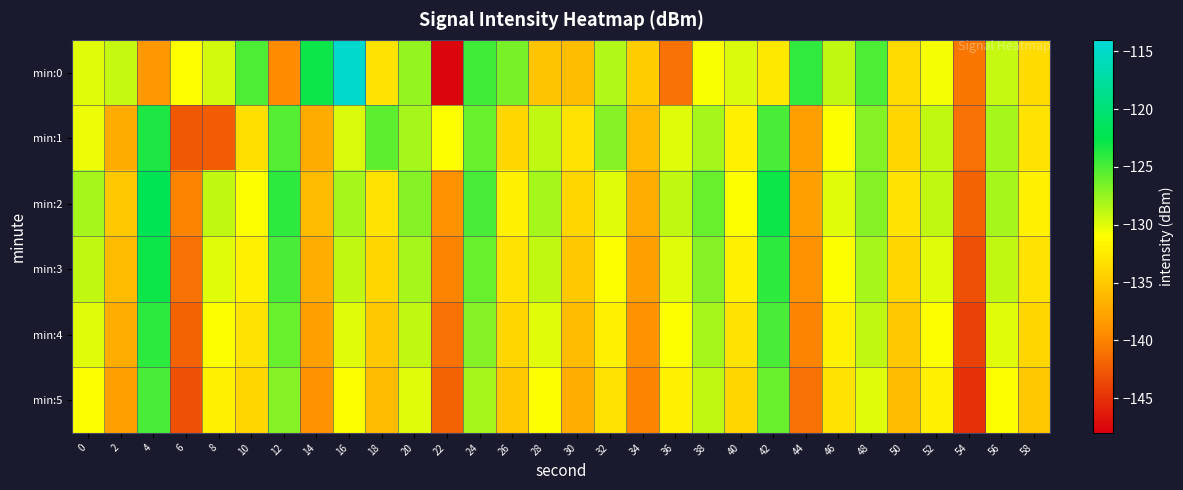

Reading left to right, what are all the values shown in this chart?

min:0: 0=-130.0	2=-129.0	4=-138.6	6=-131.0	8=-129.4	10=-125.1	12=-139.5	14=-122.9	16=-114.8	18=-133.0	20=-127.5	22=-147.5	24=-124.7	26=-126.5	28=-135.3	30=-135.8	32=-128.5	34=-134.6	36=-141.1	38=-130.8	40=-129.7	42=-132.7	44=-124.1	46=-129.0	48=-125.1	50=-133.7	52=-130.7	54=-140.7	56=-129.1	58=-133.6
min:1: 0=-130.5	2=-137.1	4=-123.5	6=-142.6	8=-142.4	10=-133.4	12=-125.4	14=-137.2	16=-129.7	18=-125.6	20=-128.0	22=-131.0	24=-126.0	26=-134.0	28=-129.0	30=-133.0	32=-127.0	34=-136.0	36=-130.0	38=-128.0	40=-132.0	42=-125.0	44=-138.0	46=-131.0	48=-127.0	50=-134.0	52=-129.0	54=-141.0	56=-128.0	58=-133.0
min:2: 0=-128.0	2=-135.0	4=-122.0	6=-140.0	8=-129.0	10=-131.0	12=-124.0	14=-136.0	16=-128.0	18=-133.0	20=-127.0	22=-139.0	24=-125.0	26=-132.0	28=-128.0	30=-134.0	32=-130.0	34=-137.0	36=-129.0	38=-126.0	40=-131.0	42=-123.0	44=-138.0	46=-130.0	48=-127.0	50=-133.0	52=-129.0	54=-142.0	56=-128.0	58=-132.0
min:3: 0=-129.0	2=-136.0	4=-123.0	6=-141.0	8=-130.0	10=-132.0	12=-125.0	14=-137.0	16=-129.0	18=-134.0	20=-128.0	22=-140.0	24=-126.0	26=-133.0	28=-129.0	30=-135.0	32=-131.0	34=-138.0	36=-130.0	38=-127.0	40=-132.0	42=-124.0	44=-139.0	46=-131.0	48=-128.0	50=-134.0	52=-130.0	54=-143.0	56=-129.0	58=-133.0
min:4: 0=-130.0	2=-137.0	4=-124.0	6=-142.0	8=-131.0	10=-133.0	12=-126.0	14=-138.0	16=-130.0	18=-135.0	20=-129.0	22=-141.0	24=-127.0	26=-134.0	28=-130.0	30=-136.0	32=-132.0	34=-139.0	36=-131.0	38=-128.0	40=-133.0	42=-125.0	44=-140.0	46=-132.0	48=-129.0	50=-135.0	52=-131.0	54=-144.0	56=-130.0	58=-134.0
min:5: 0=-131.0	2=-138.0	4=-125.0	6=-143.0	8=-132.0	10=-134.0	12=-127.0	14=-139.0	16=-131.0	18=-136.0	20=-130.0	22=-142.0	24=-128.0	26=-135.0	28=-131.0	30=-137.0	32=-133.0	34=-140.0	36=-132.0	38=-129.0	40=-134.0	42=-126.0	44=-141.0	46=-133.0	48=-130.0	50=-136.0	52=-132.0	54=-145.0	56=-131.0	58=-135.0